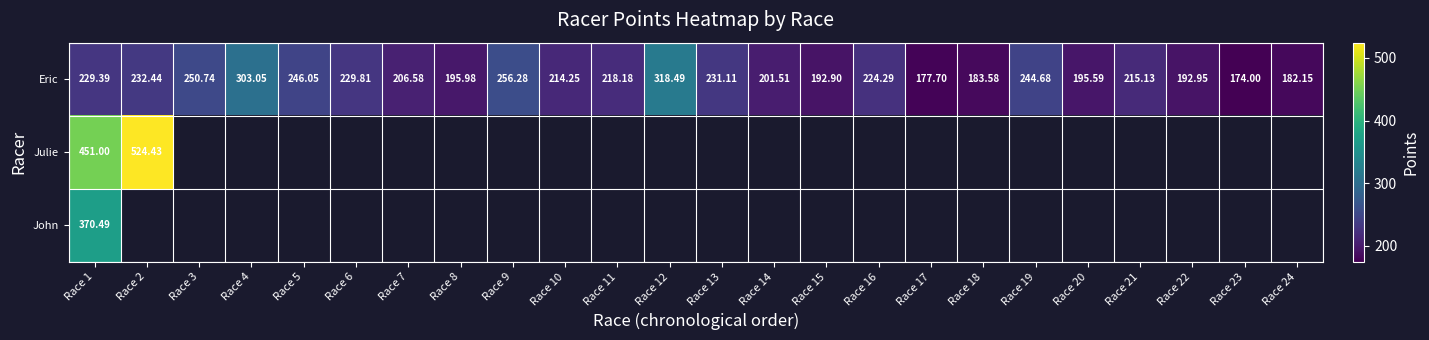

Which category has the lowest value across all series?

Race 23